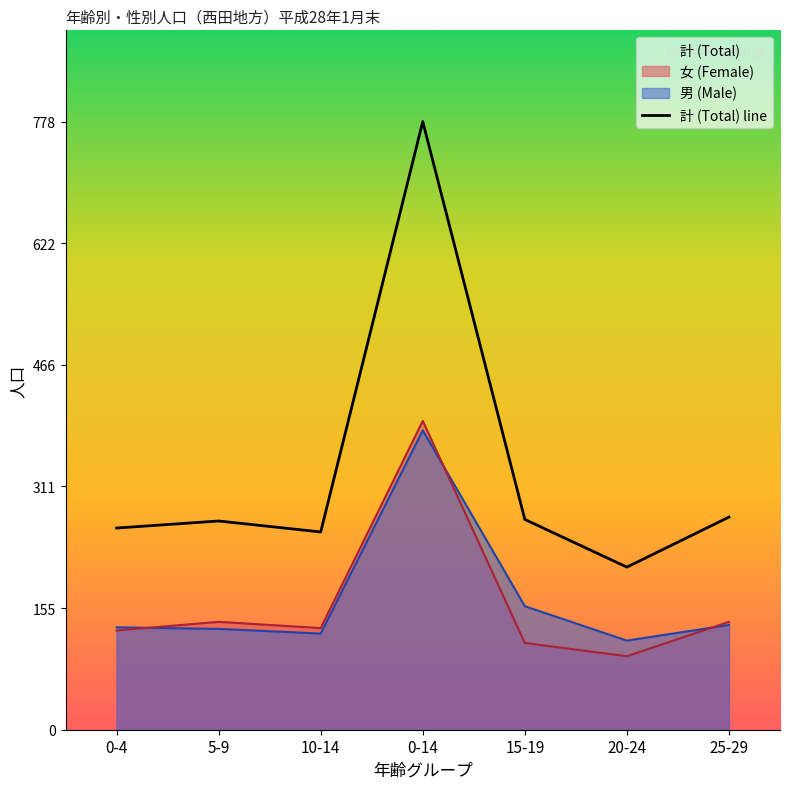

What is the difference between the values at 0-4 and 5-9?

9